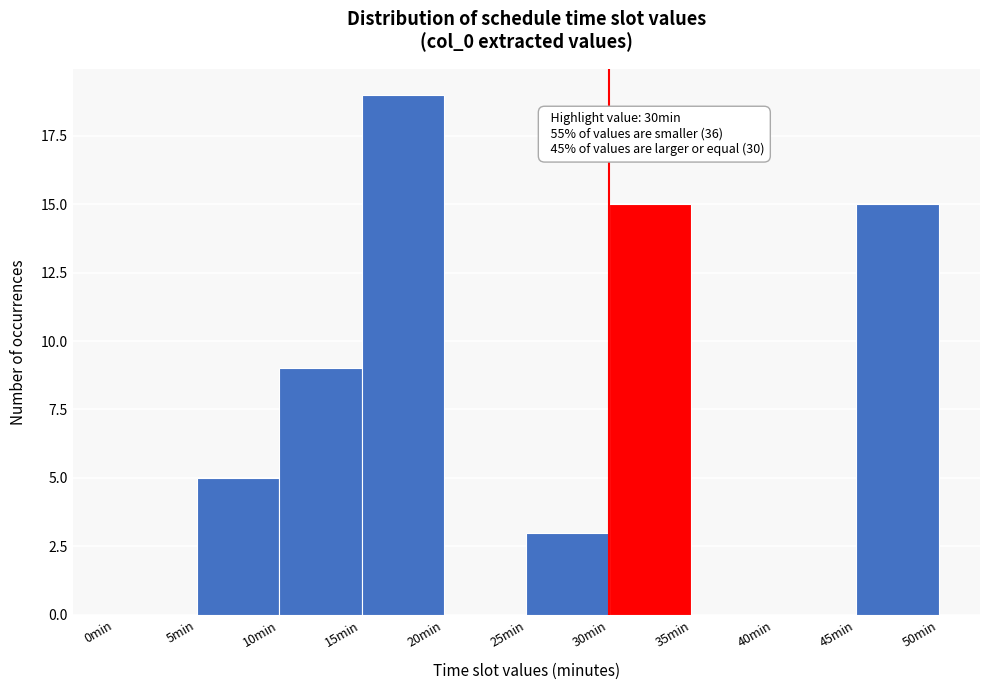

Over which range of the x-axis is the bar tallest?

15 to 20